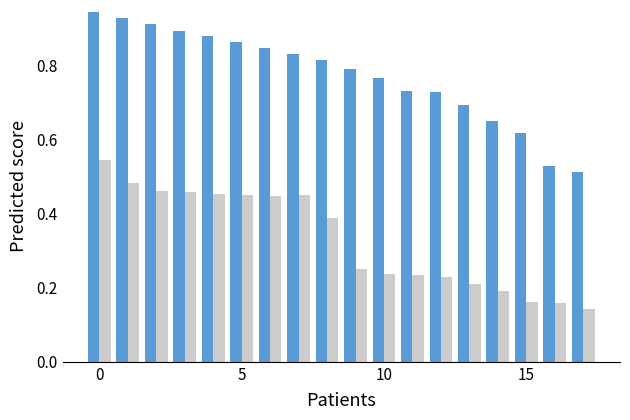

How many series are shown in this chart?

2